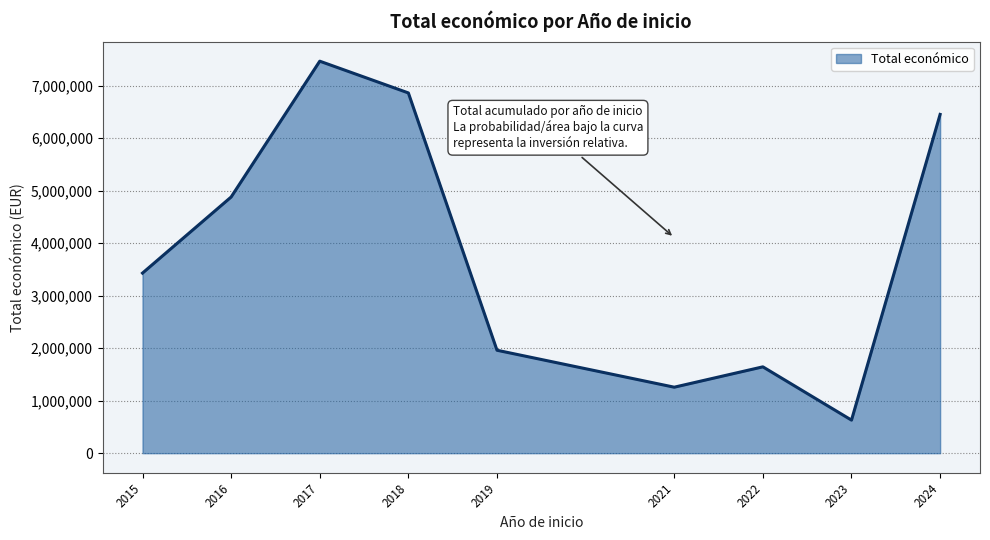

What is the approximate value at 2021?

1256790